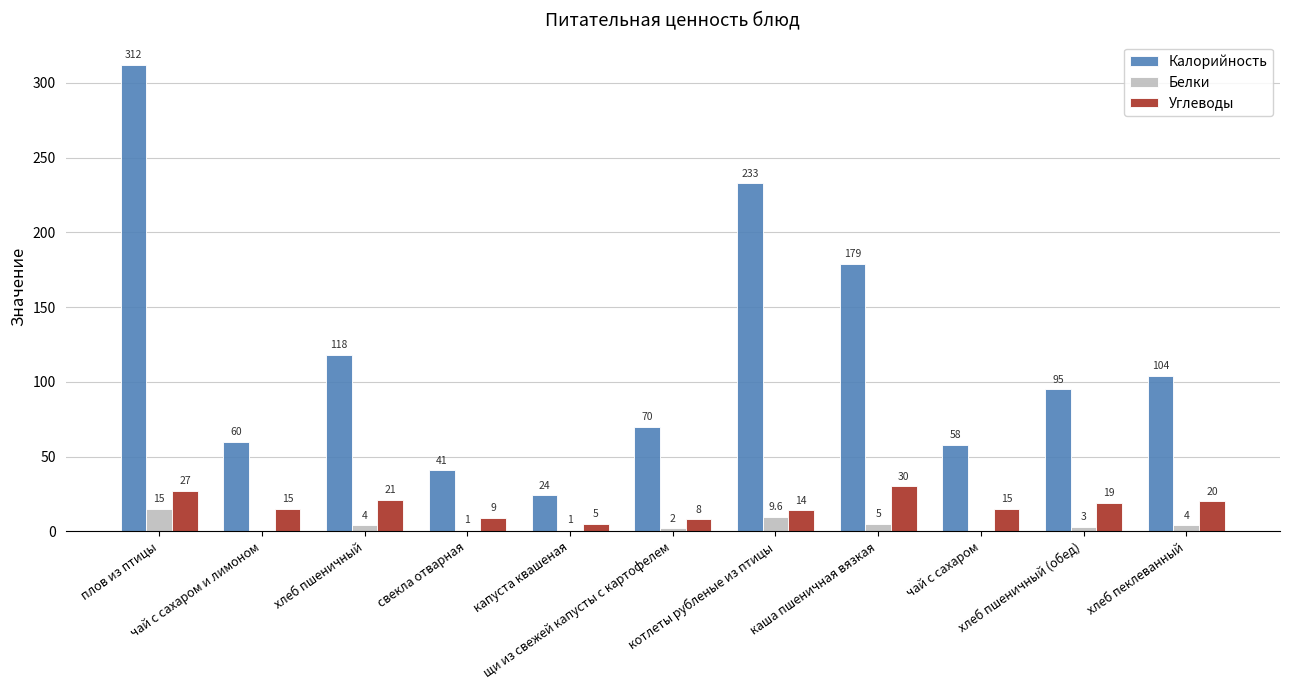

What is the maximum value shown in the chart?

312.0